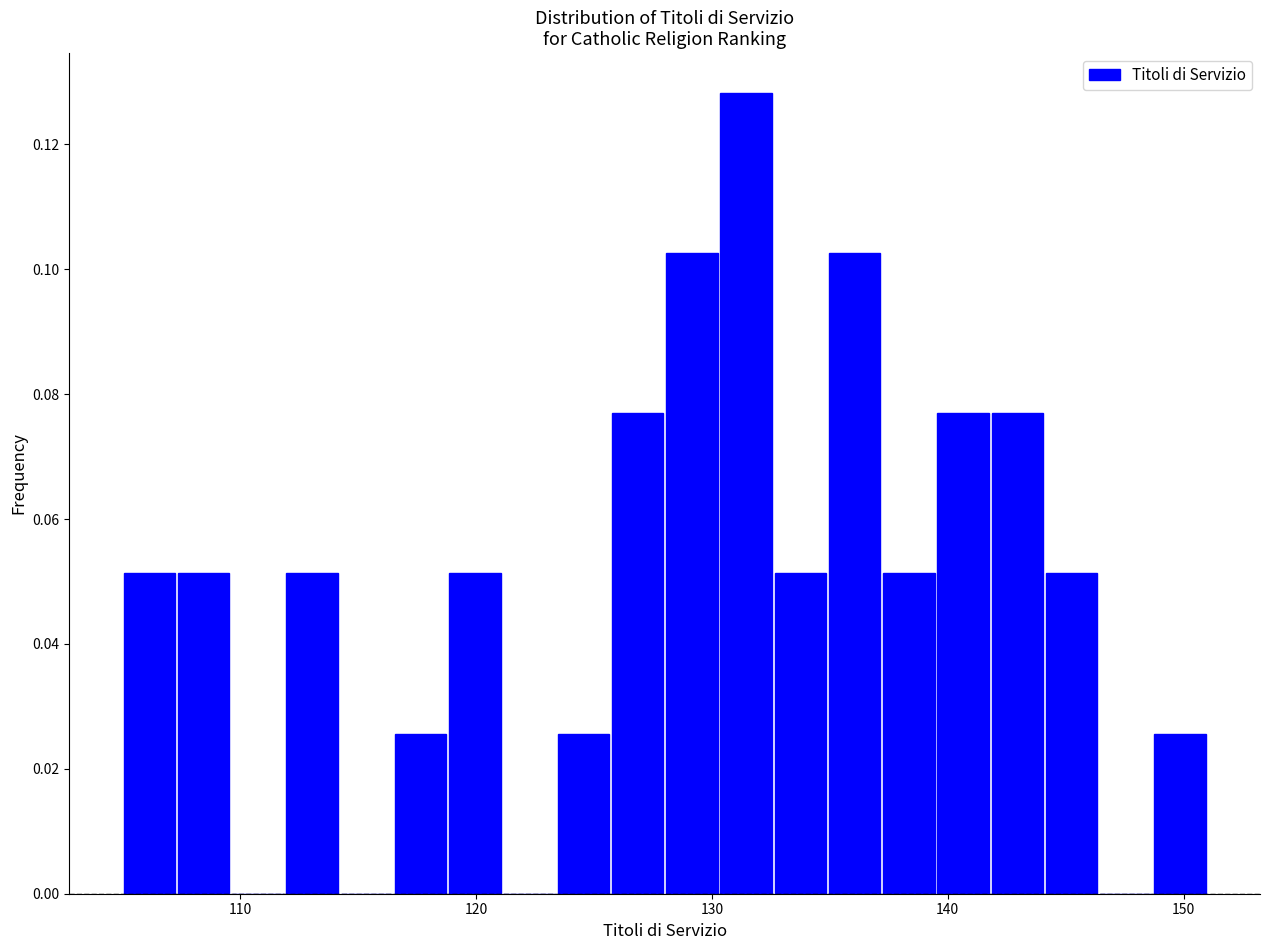

Read against the x-axis, roughly where is the centre of the tallest bar?

131